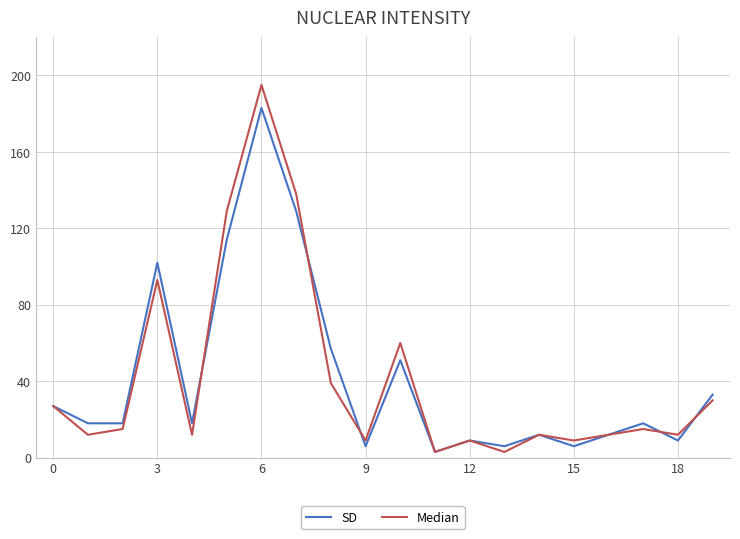

What is the greatest value displayed?

195